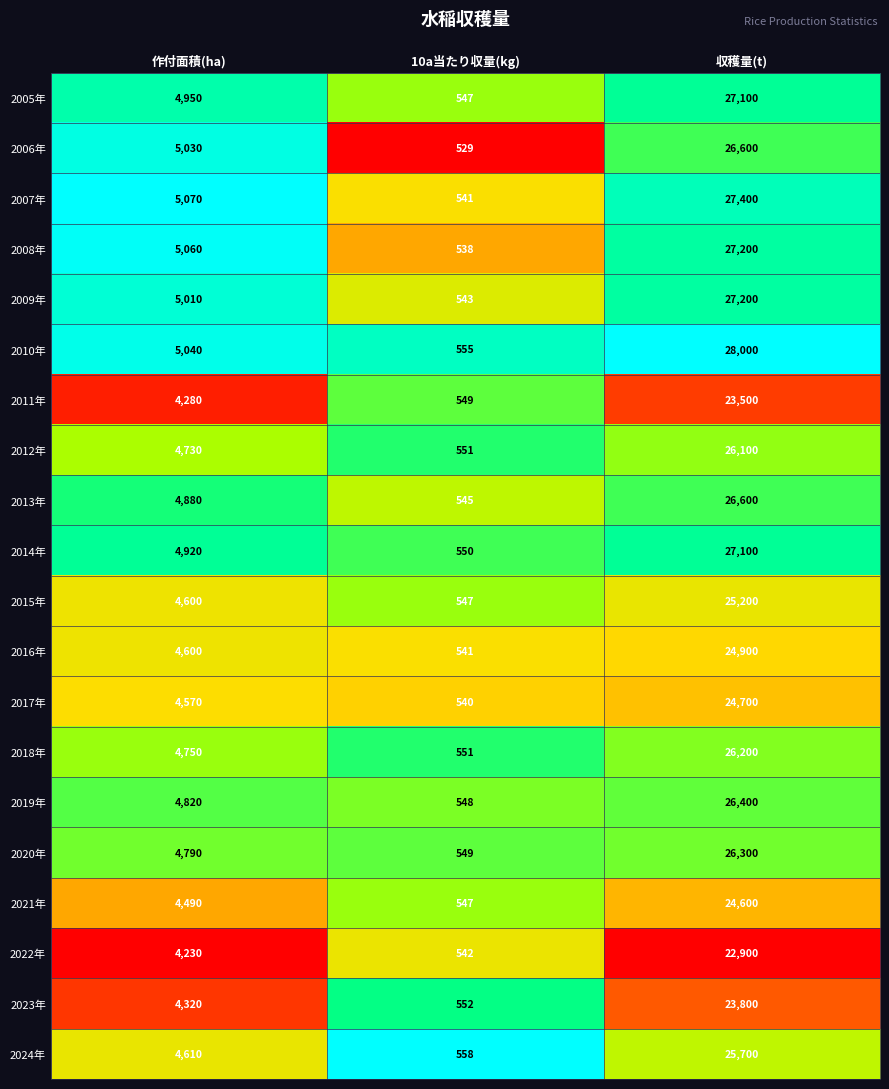

Count the 2007年 values in the range 541 to 27400.

3